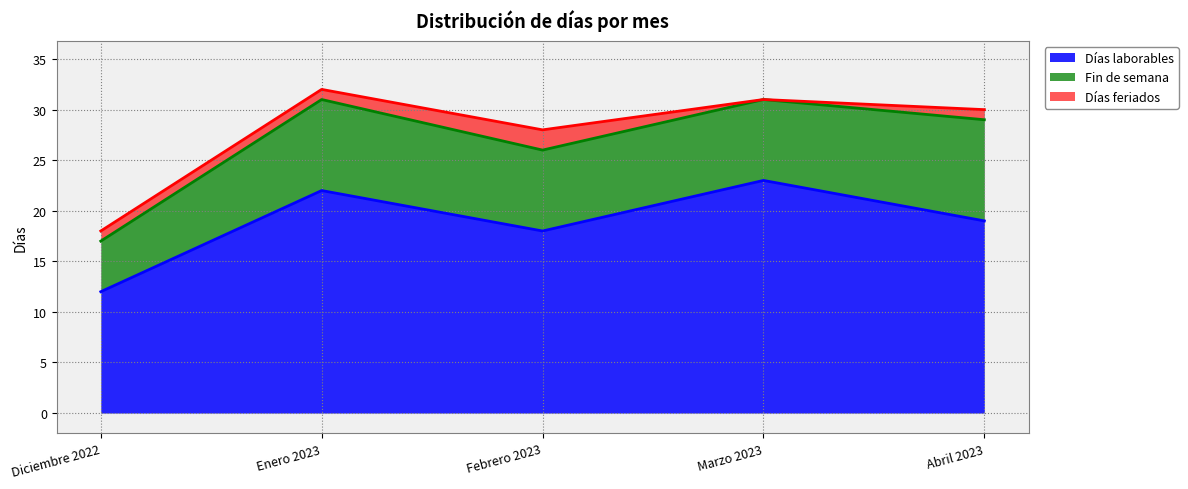

Which series has the largest total across all categories?

Días laborables